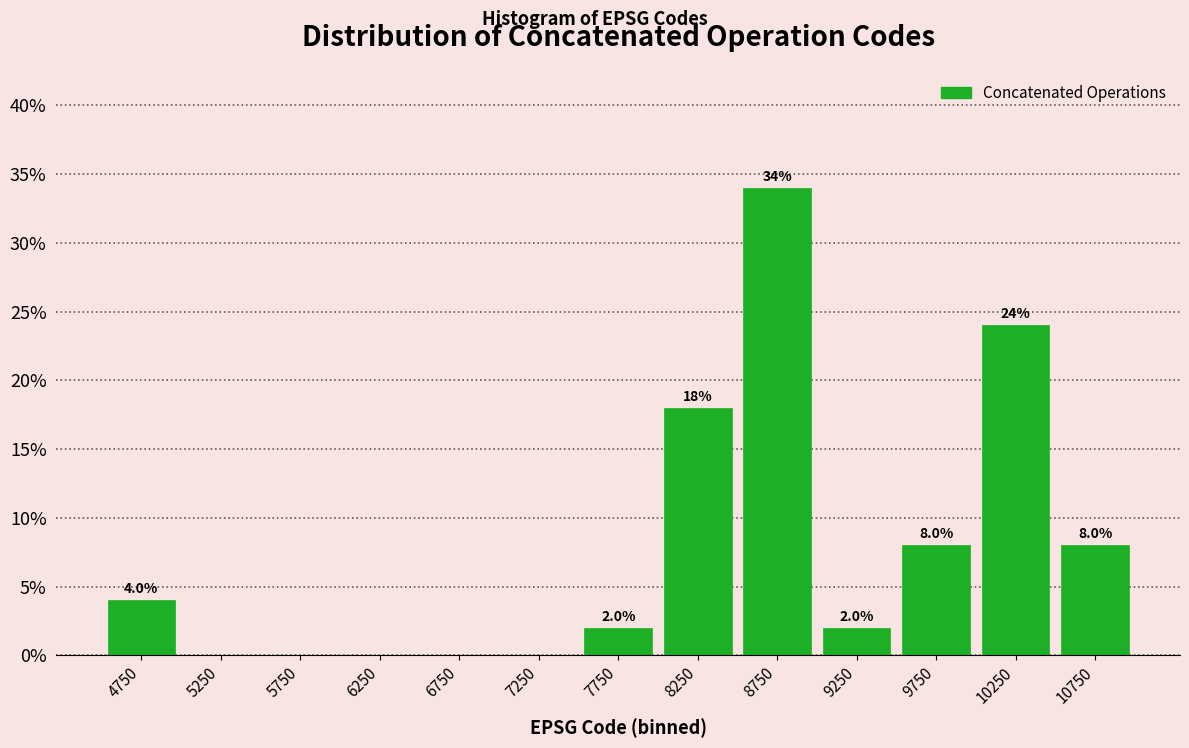

Which range on the x-axis has the tallest bar?

8500 to 9000